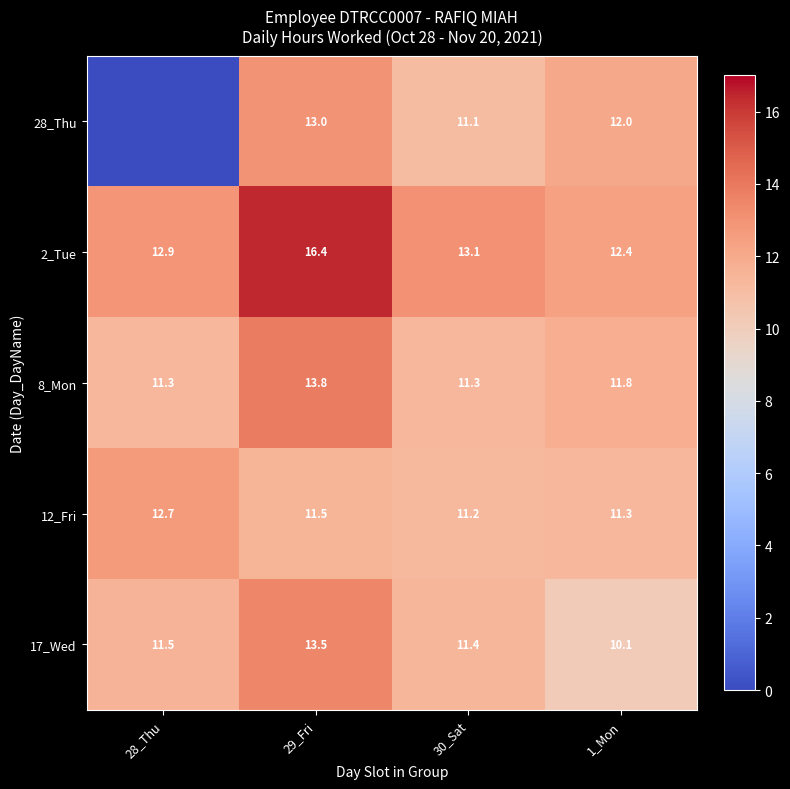

What is the difference between the 17_Wed values at 29_Fri and 1_Mon?

3.4